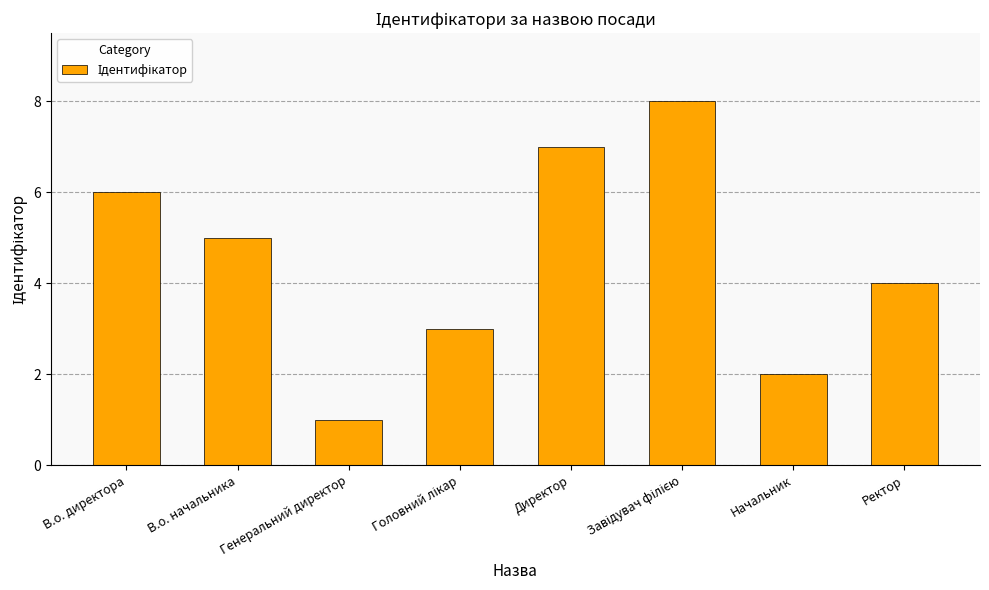

Is it true that the value at Директор is 12?

False